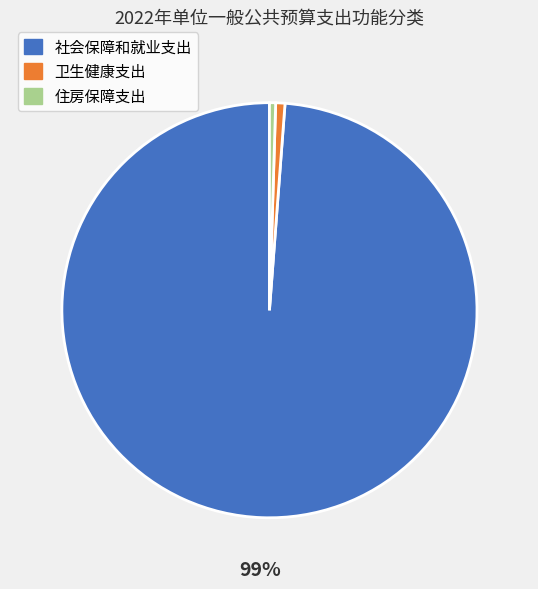

How many segments does this pie chart have?

3